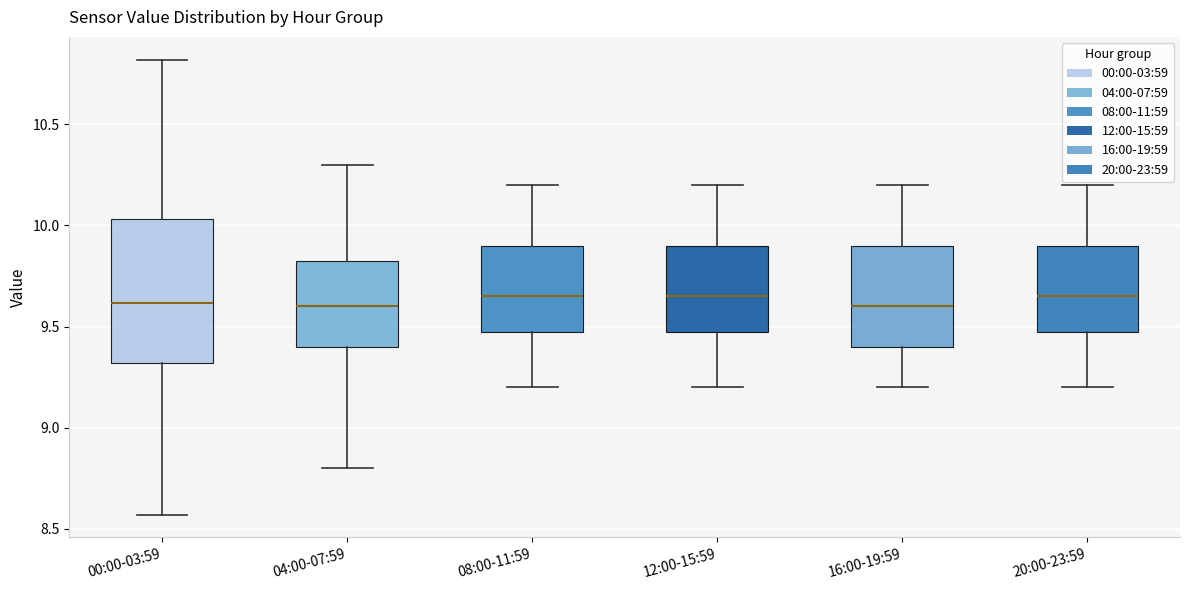

Reading left to right, read every box against the y-axis: the position of its median line, the range the box covers, and the ends of its whiskers. The values are not printed on the chart, so give them approximately, as read against the axis.

00:00-03:59: median 9.60, box 9.30 to 10.05, whiskers 8.55 to 10.80
04:00-07:59: median 9.60, box 9.40 to 9.85, whiskers 8.80 to 10.30
08:00-11:59: median 9.65, box 9.50 to 9.90, whiskers 9.20 to 10.20
12:00-15:59: median 9.65, box 9.50 to 9.90, whiskers 9.20 to 10.20
16:00-19:59: median 9.60, box 9.40 to 9.90, whiskers 9.20 to 10.20
20:00-23:59: median 9.65, box 9.50 to 9.90, whiskers 9.20 to 10.20